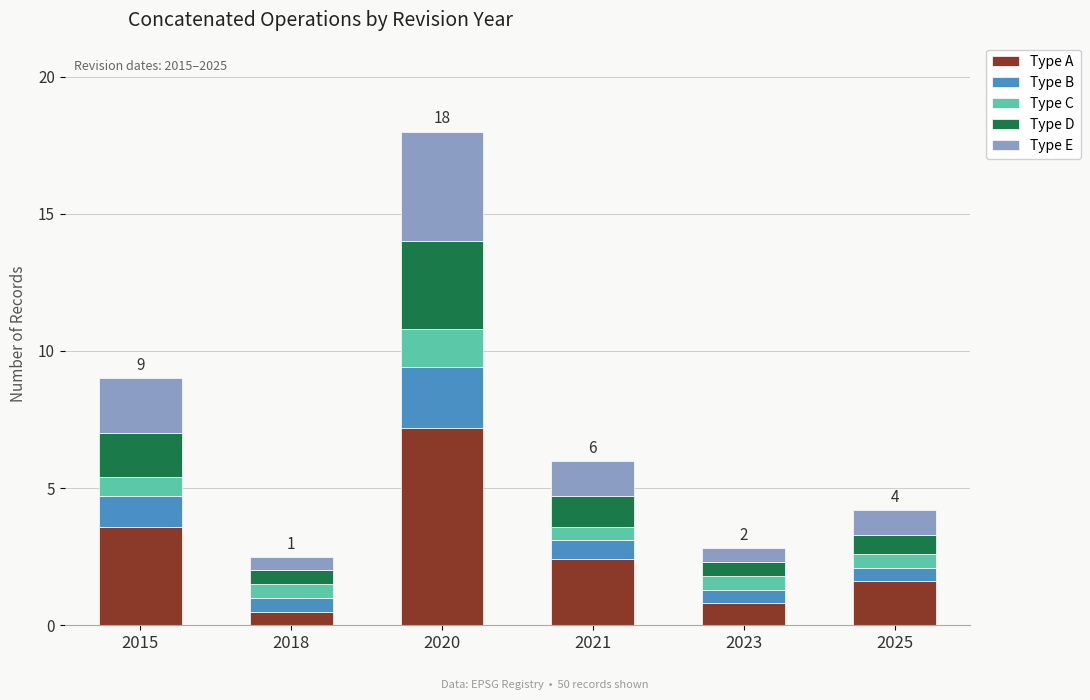

What are all the series names shown in the legend?

Type A, Type B, Type C, Type D, Type E